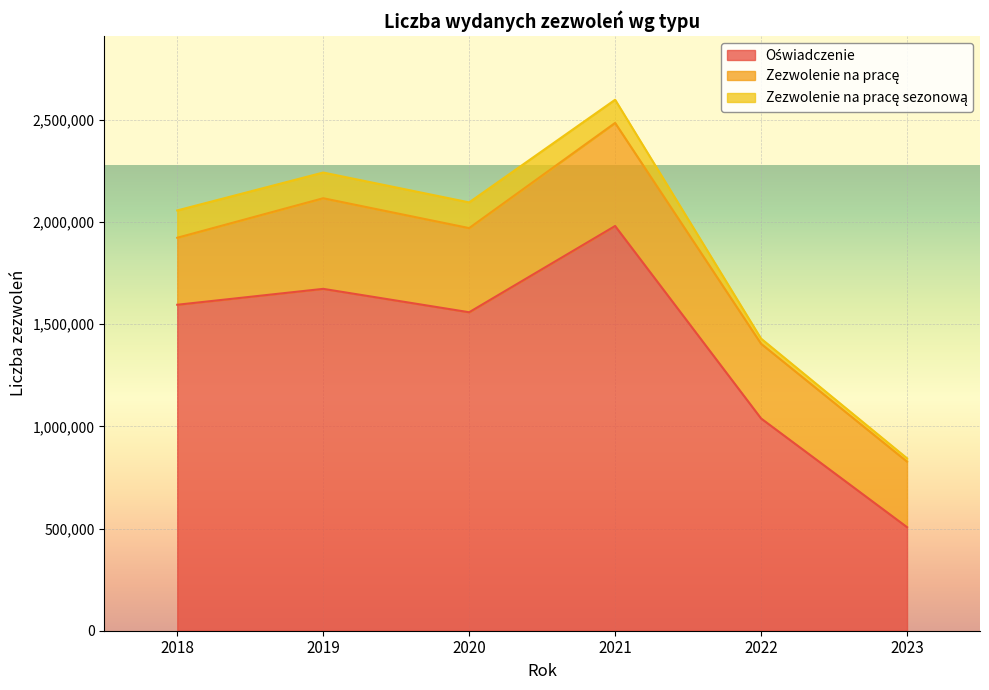

How many lines are shown in the chart?

3